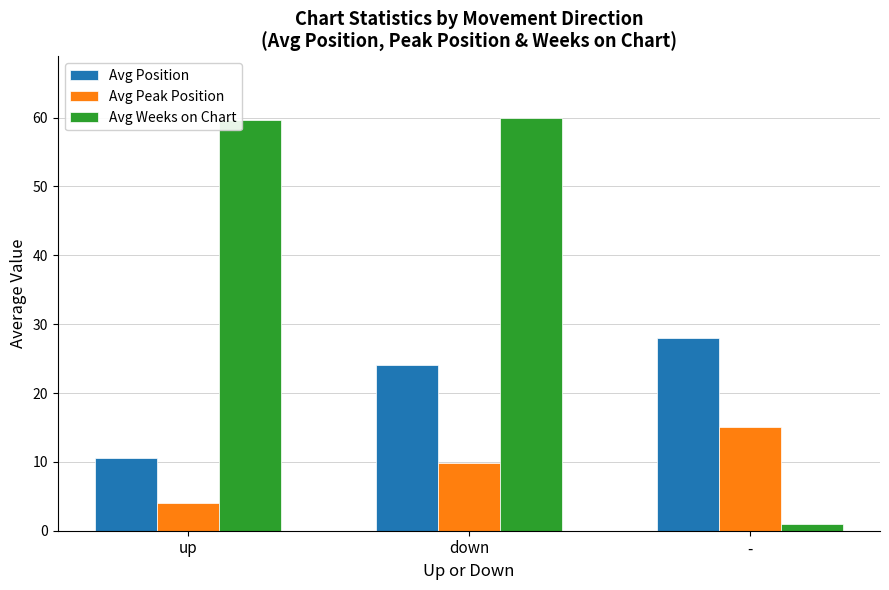

Rank the categories by Avg Peak Position value from highest to lowest.

-, down, up